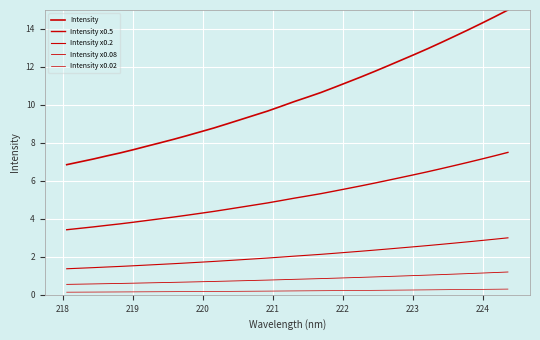

Reading left to right, list all the values displayed in this chart.

Intensity: 6.9	7.0	7.2	7.3	7.5	7.6	7.8	8.0	8.2	8.4	8.6	8.8	9.0	9.2	9.5	9.7	9.9	10.2	10.4	10.7	10.9	11.2	11.5	11.8	12.1	12.4	12.7	13.0	13.3	13.6	13.9	14.3	14.6	15.0
Intensity x0.5: 3.4	3.5	3.6	3.7	3.7	3.8	3.9	4.0	4.1	4.2	4.3	4.4	4.5	4.6	4.7	4.8	5.0	5.1	5.2	5.3	5.5	5.6	5.7	5.9	6.0	6.2	6.3	6.5	6.6	6.8	7.0	7.1	7.3	7.5
Intensity x0.2: 1.4	1.4	1.4	1.5	1.5	1.5	1.6	1.6	1.6	1.7	1.7	1.8	1.8	1.8	1.9	1.9	2.0	2.0	2.1	2.1	2.2	2.2	2.3	2.4	2.4	2.5	2.5	2.6	2.7	2.7	2.8	2.9	2.9	3.0
Intensity x0.08: 0.5	0.6	0.6	0.6	0.6	0.6	0.6	0.6	0.7	0.7	0.7	0.7	0.7	0.7	0.8	0.8	0.8	0.8	0.8	0.9	0.9	0.9	0.9	0.9	1.0	1.0	1.0	1.0	1.1	1.1	1.1	1.1	1.2	1.2
Intensity x0.02: 0.1	0.1	0.1	0.1	0.1	0.2	0.2	0.2	0.2	0.2	0.2	0.2	0.2	0.2	0.2	0.2	0.2	0.2	0.2	0.2	0.2	0.2	0.2	0.2	0.2	0.2	0.3	0.3	0.3	0.3	0.3	0.3	0.3	0.3